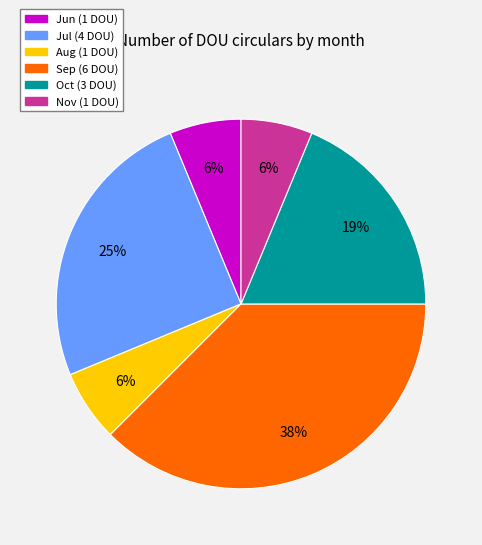

Which category has the biggest portion of the pie?

Sep